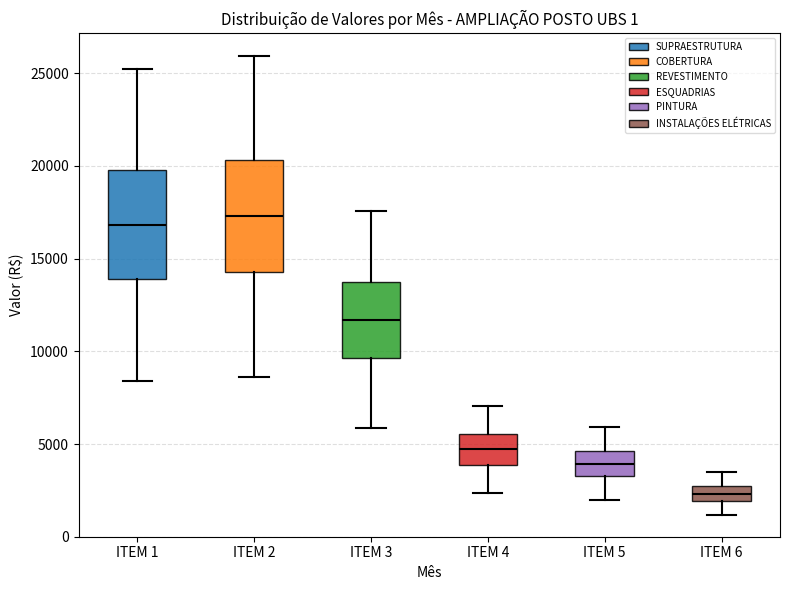

Which box's median line is the lowest?

ITEM 6